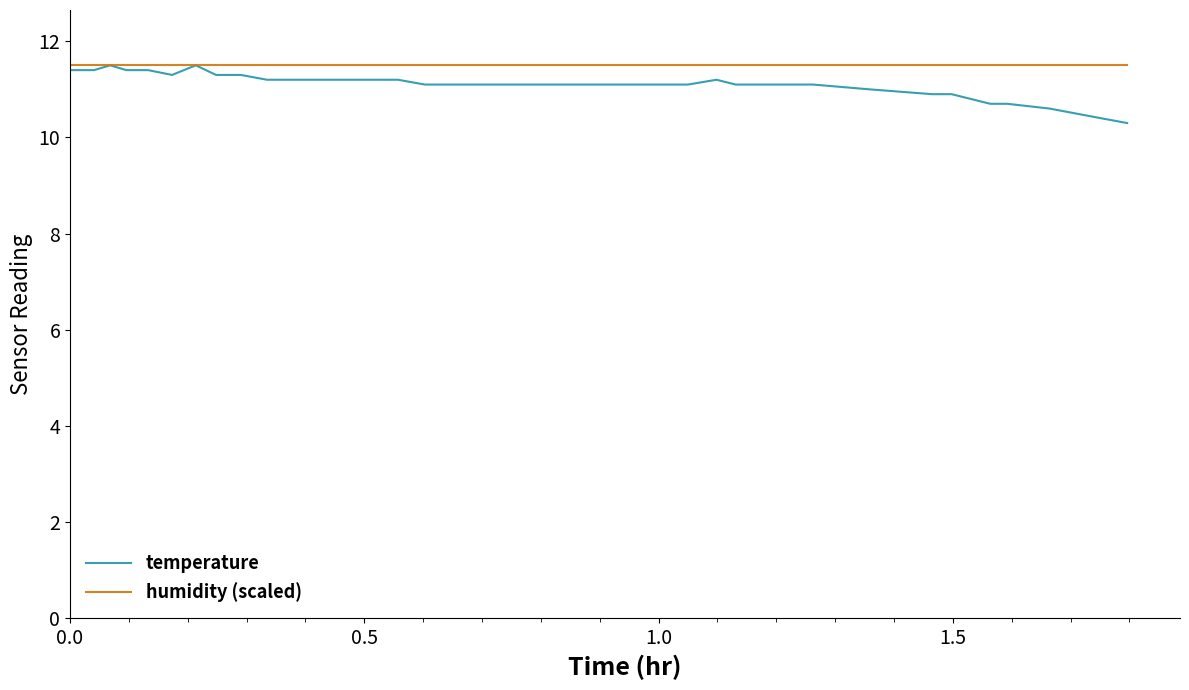

Which series has the largest range (max minus min)?

temperature